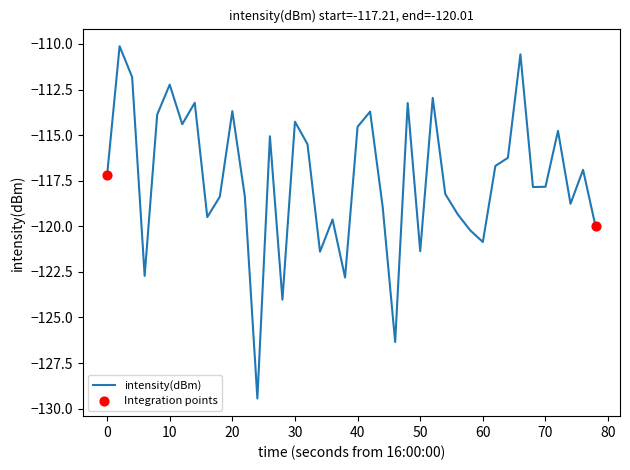

What is the greatest value displayed?

-110.1